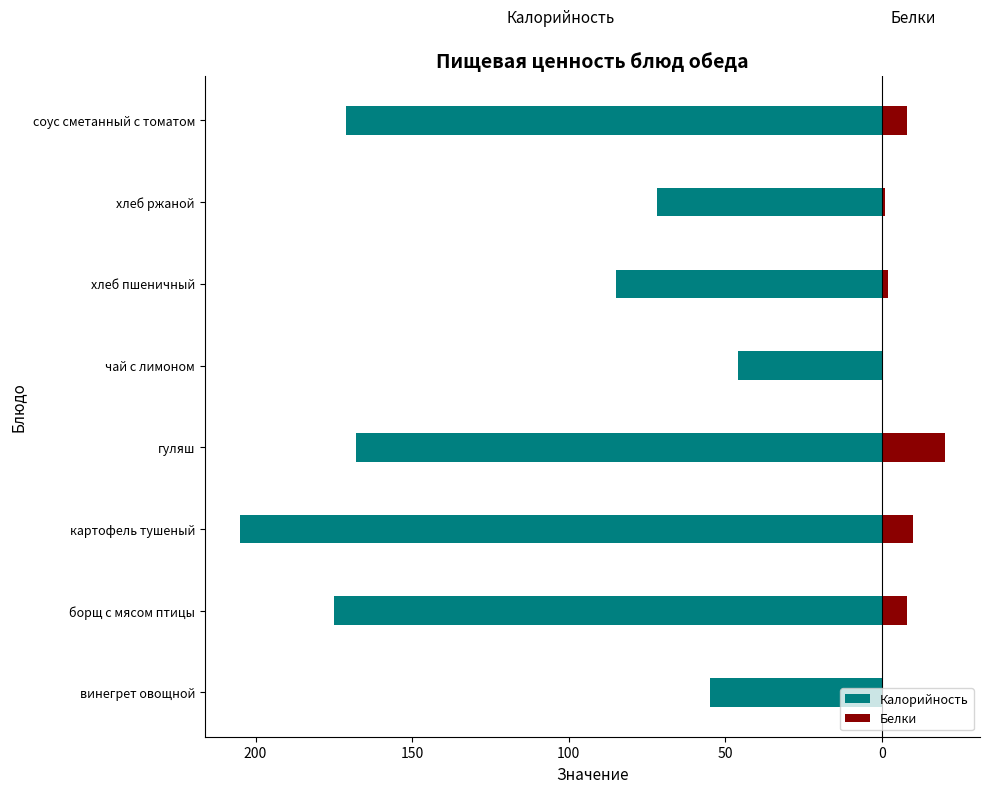

Is the value of Белки at хлеб ржаной greater than the value of Калорийность at борщ с мясом птицы?

Yes